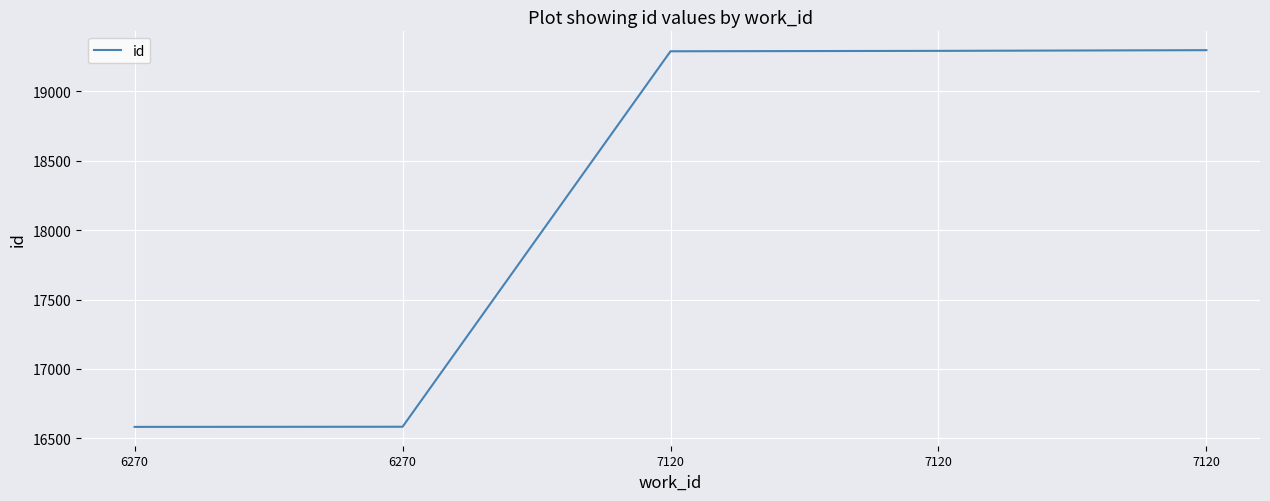

Is it true that the value at 6270 is 9511?

False